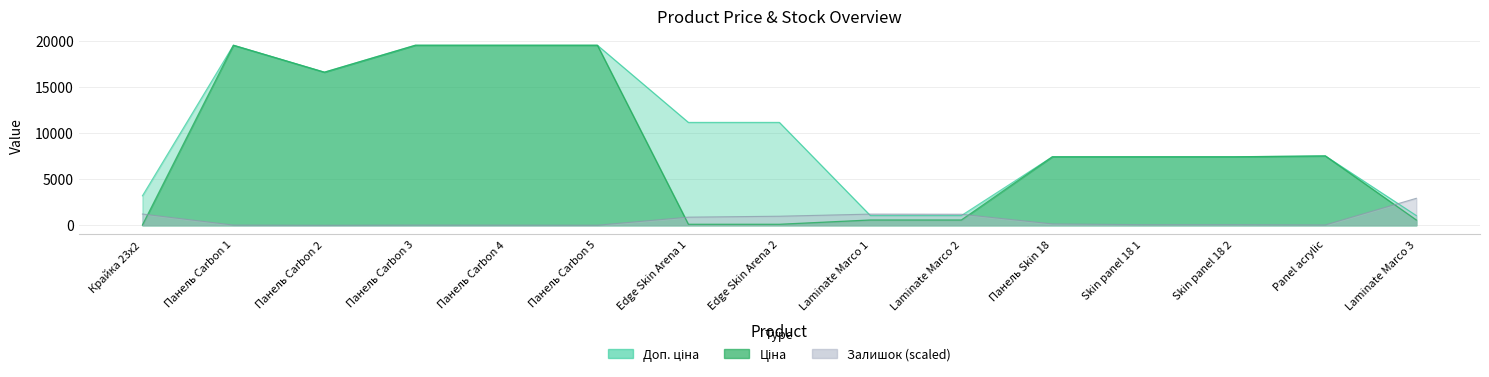

Does the chart display data point markers on the line(s)?

No